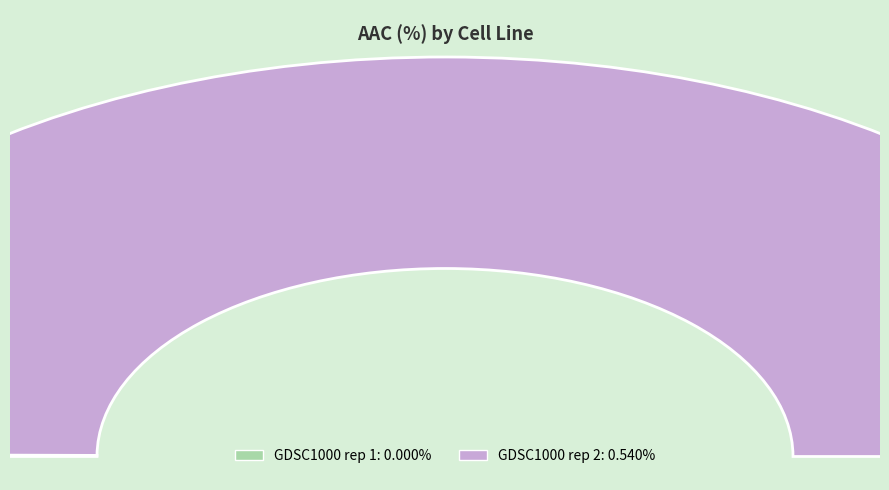

Combined, do GDSC1000 rep 1 and GDSC1000 rep 2 account for over 50%?

Yes